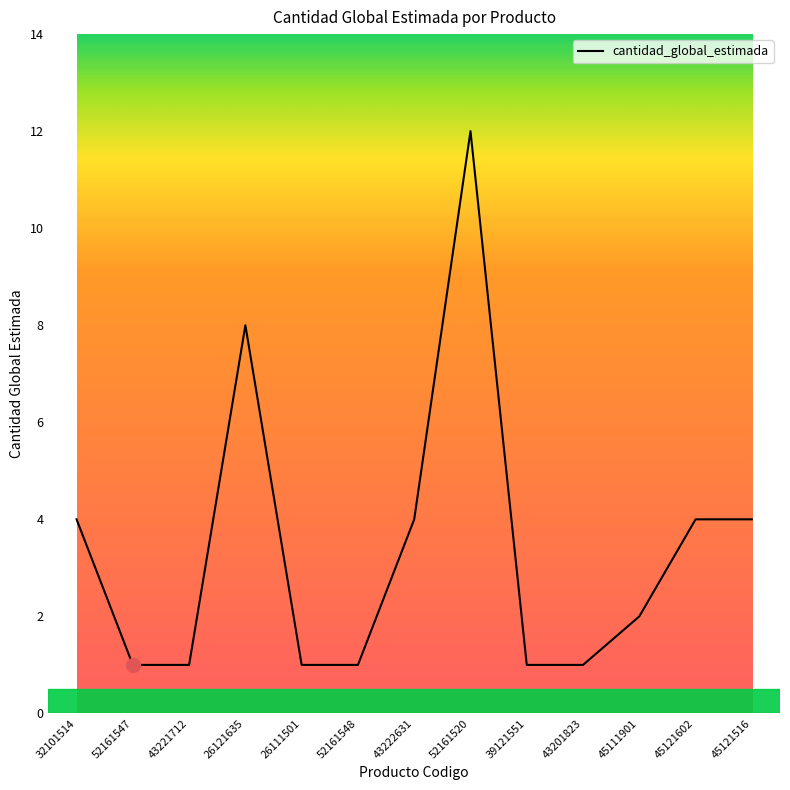

What is the maximum value shown in the chart?

12